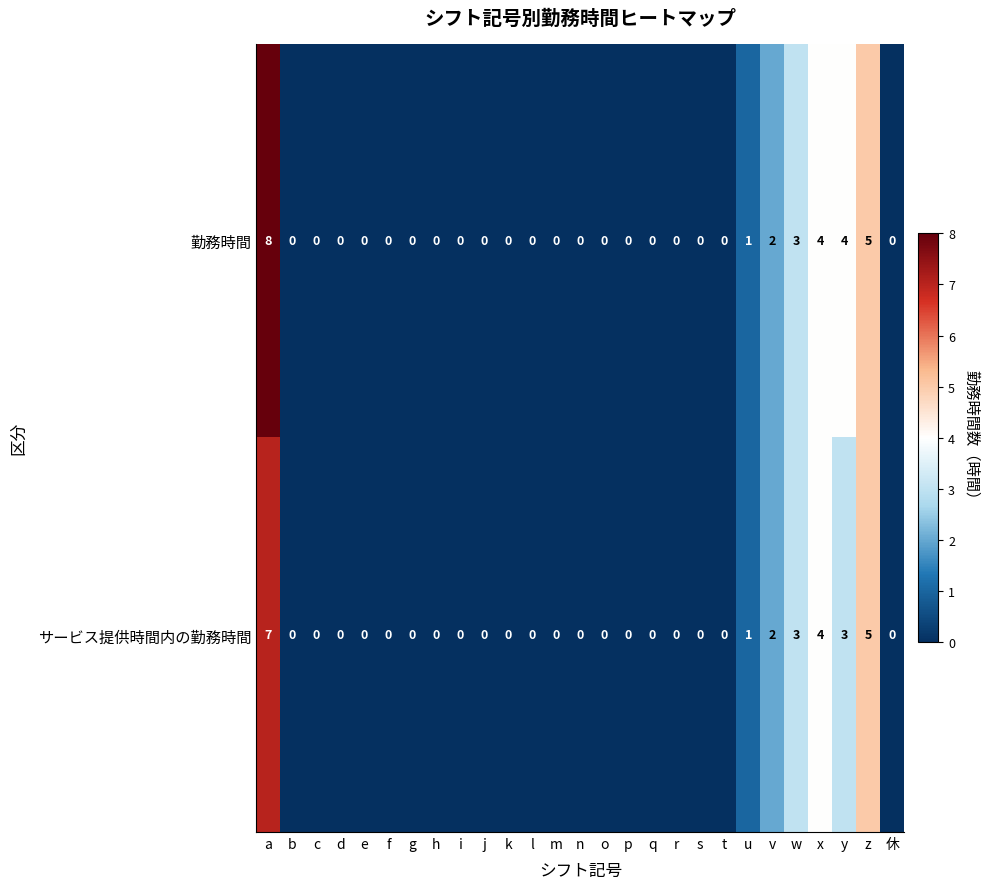

What is the total value across all series at a?

15